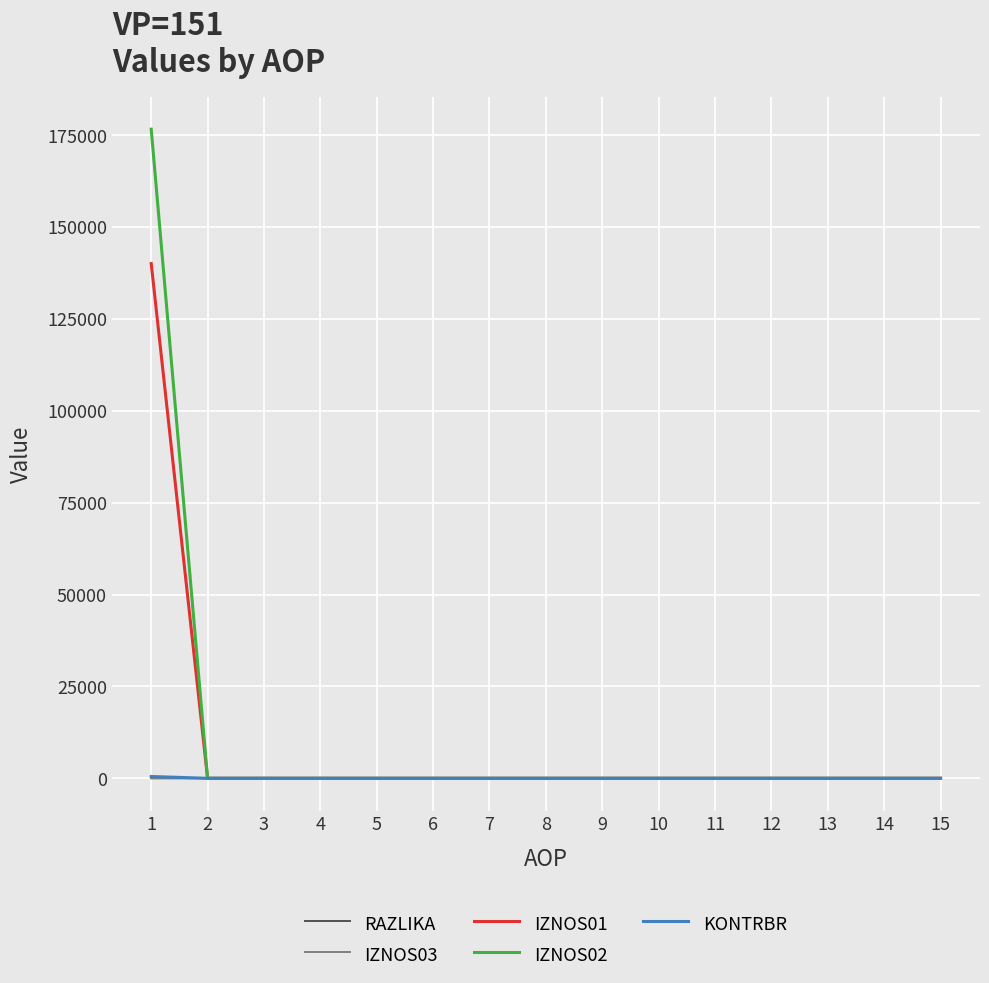

Which series has the largest range (max minus min)?

IZNOS02